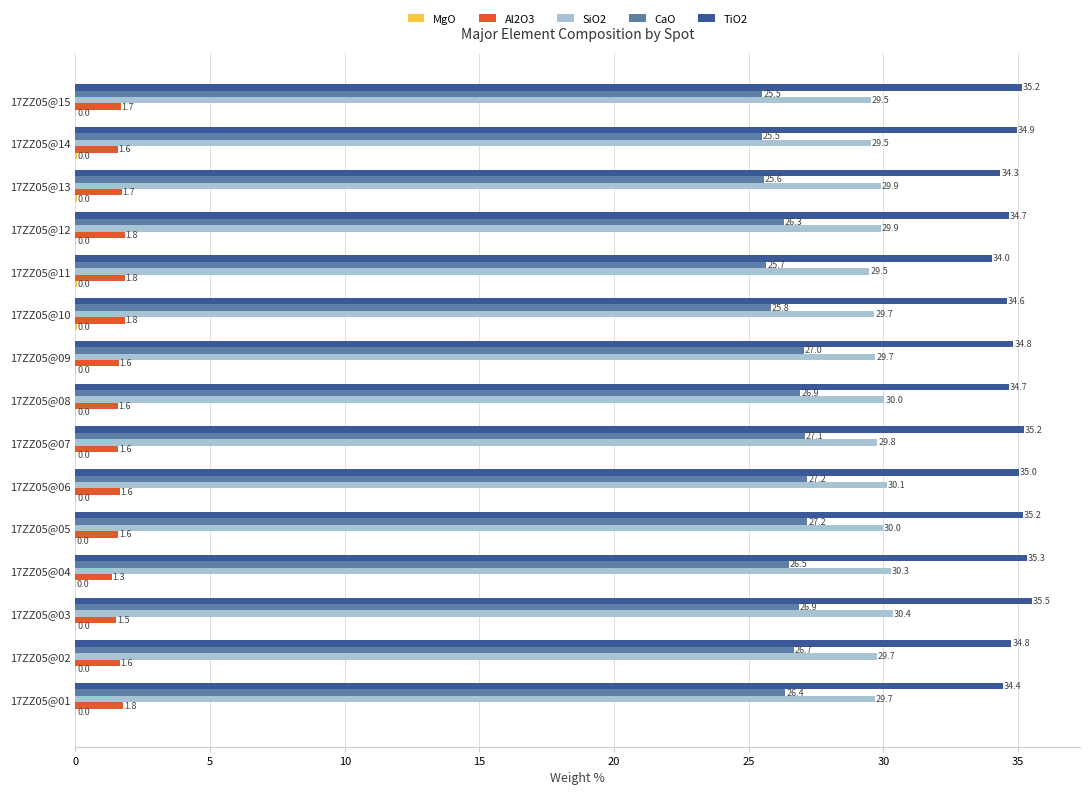

At which category is the sum across all series the highest?

17ZZ05@03